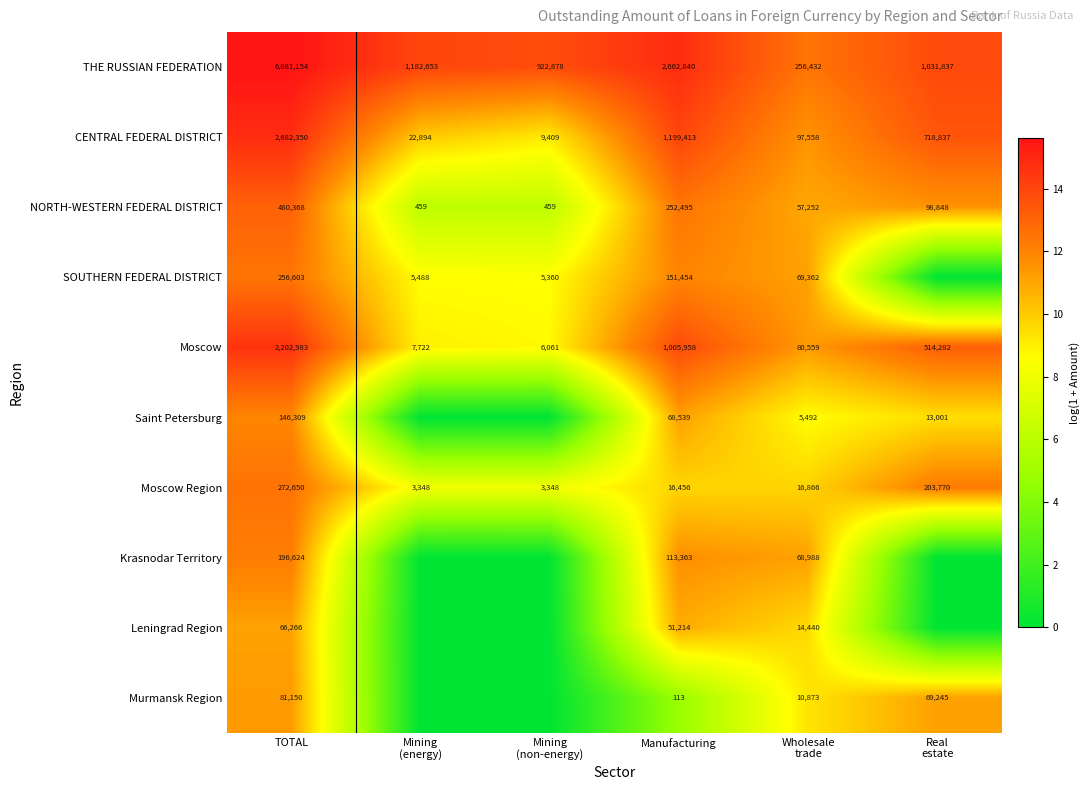

What is the difference between the highest and lowest values at Manufacturing?

2662727